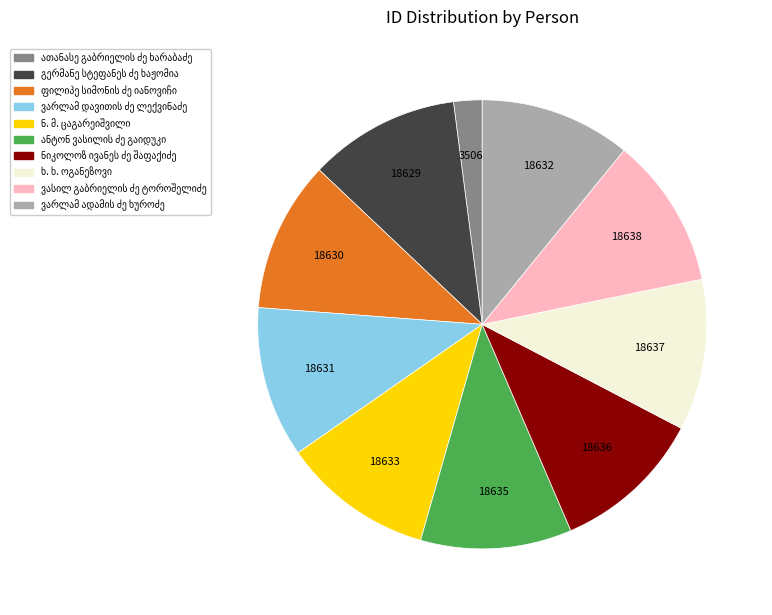

Is there any slice that represents more than half of the pie?

No